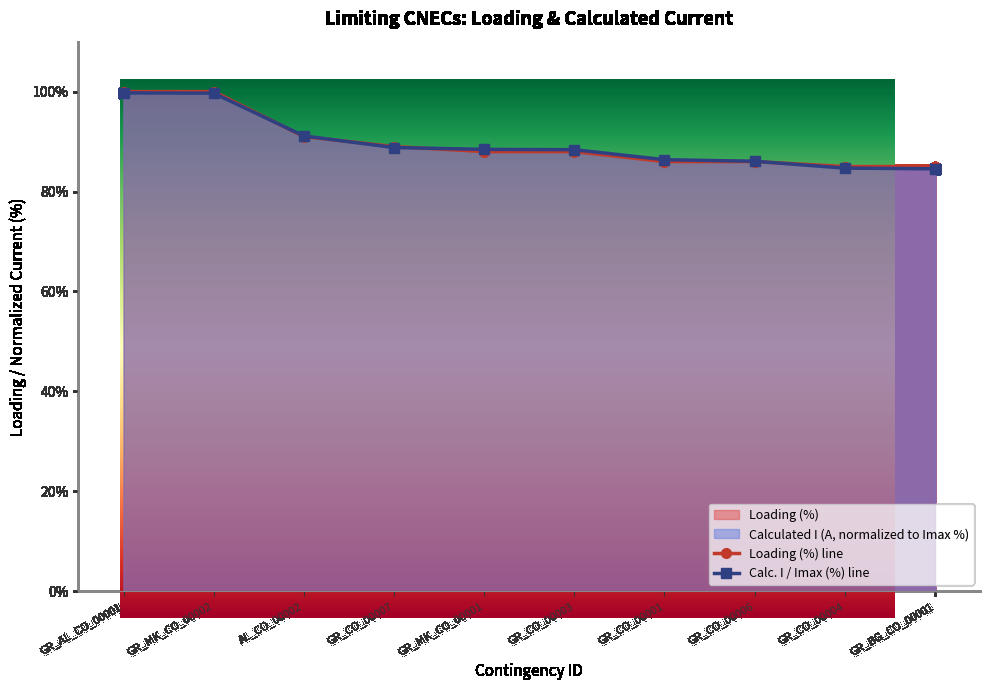

Reading right to left, what are all the values shown in this chart?

Loading (%): GR_BG_CO_00001=85.0	GR_CO_00004=85.0	GR_CO_00006=86.0	GR_CO_00001=86.0	GR_CO_00003=88.0	GR_MK_CO_00001=88.0	GR_CO_00007=89.0	AL_CO_00002=91.0	GR_MK_CO_00002=100.0	GR_AL_CO_00001=100.0
Calculated I (A): GR_BG_CO_00001=84.6	GR_CO_00004=84.7	GR_CO_00006=86.1	GR_CO_00001=86.4	GR_CO_00003=88.4	GR_MK_CO_00001=88.4	GR_CO_00007=88.8	AL_CO_00002=91.1	GR_MK_CO_00002=99.7	GR_AL_CO_00001=99.8